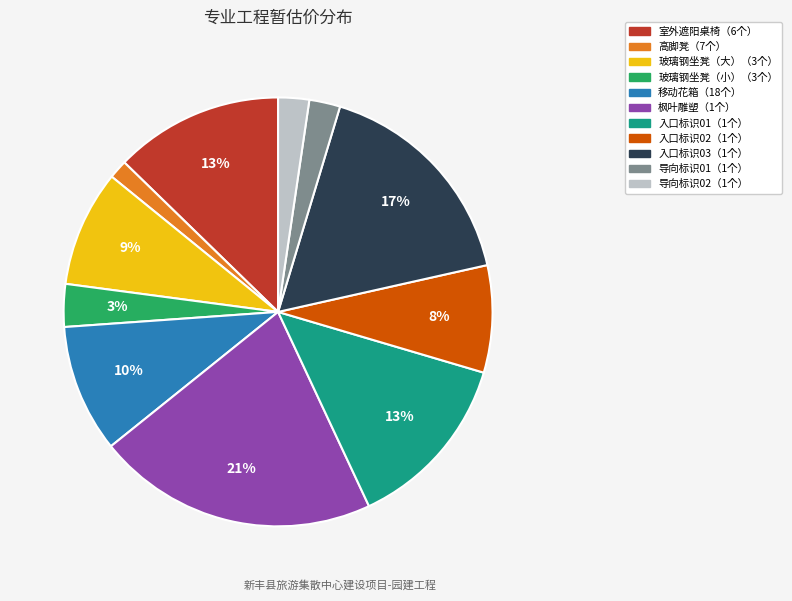

Is 入口标识03（1个） the majority of the pie?

No